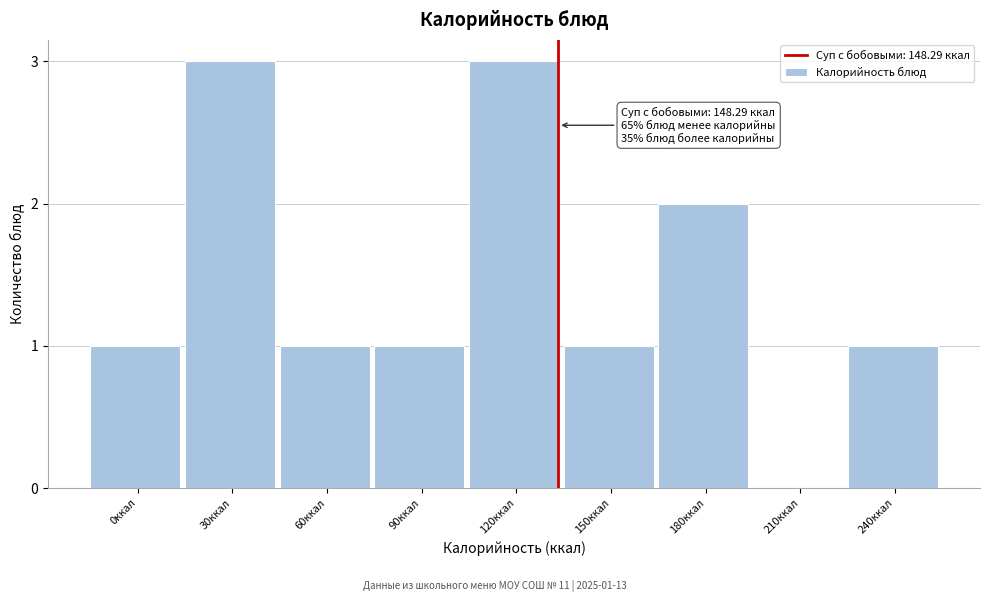

Reading right to left, list all the values displayed in this chart.

240ккал=1	210ккал=0	180ккал=2	150ккал=1	120ккал=3	90ккал=1	60ккал=1	30ккал=3	0ккал=1